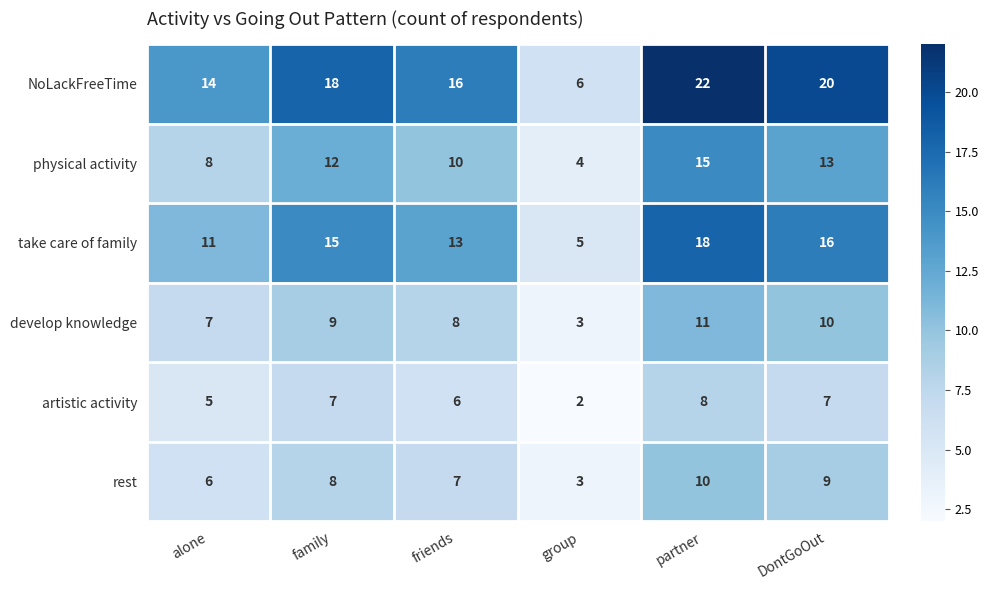

Which series changed the most between friends and partner?

NoLackFreeTime